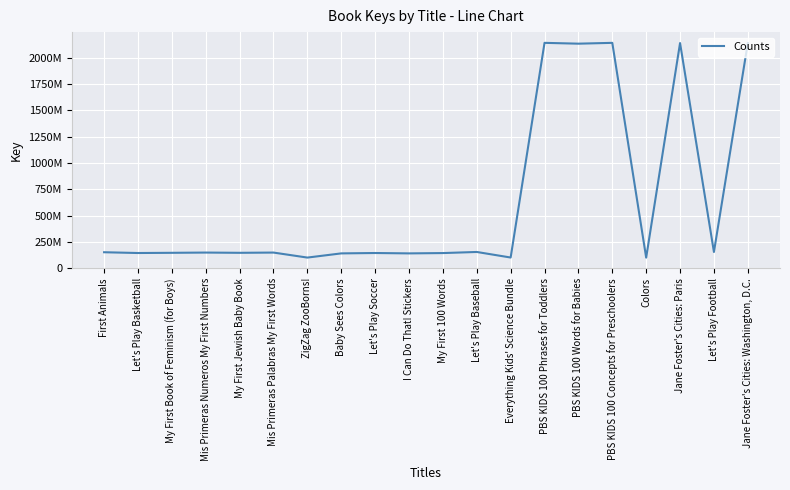

How many points are higher than both their immediate neighbors (excluding endpoints)?

7